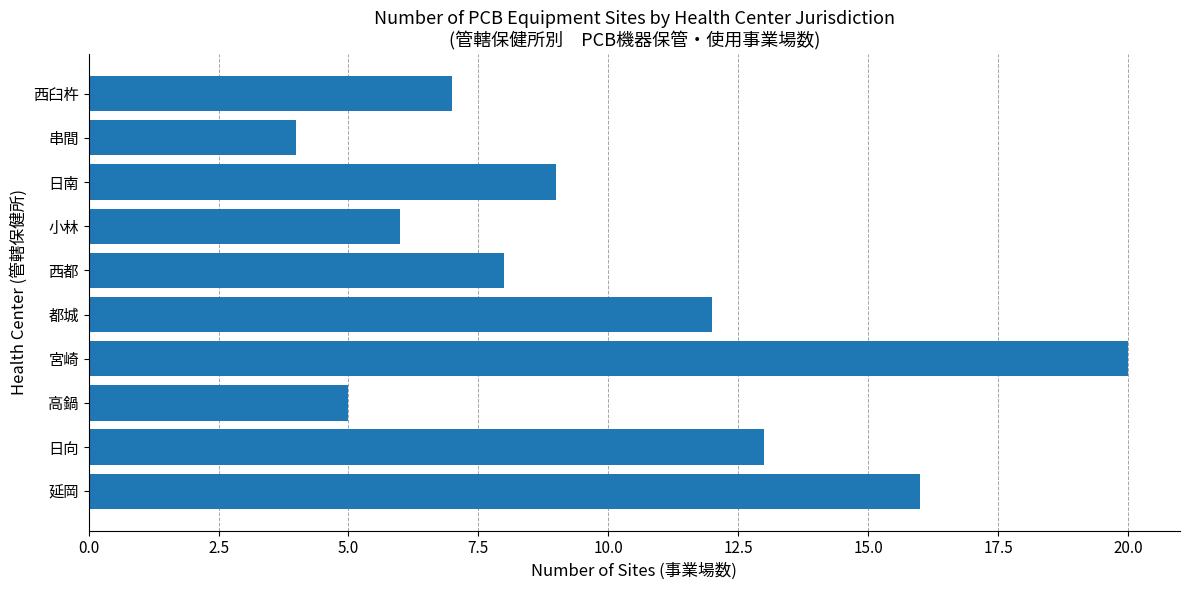

What is the maximum value shown in the chart?

20